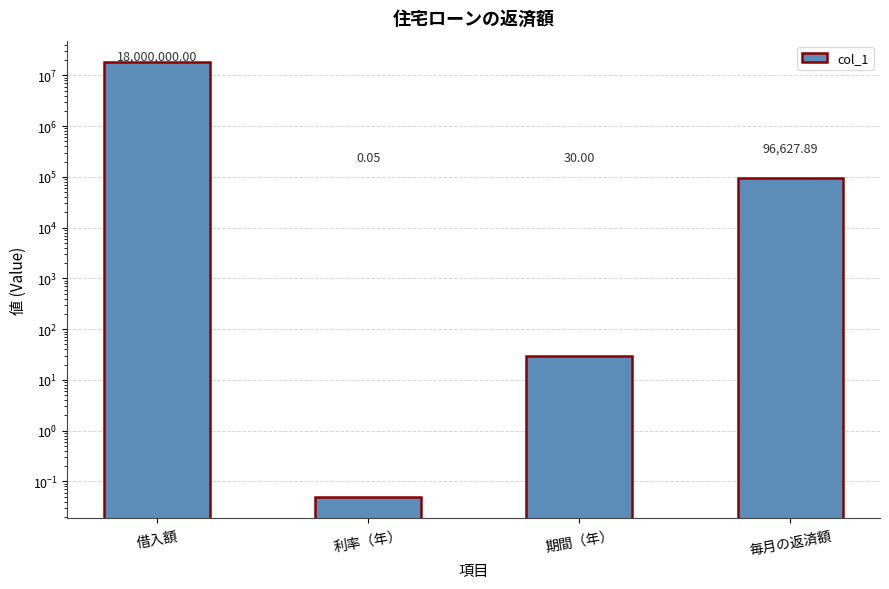

What is the label of the 3rd bar from the left?

期間（年）